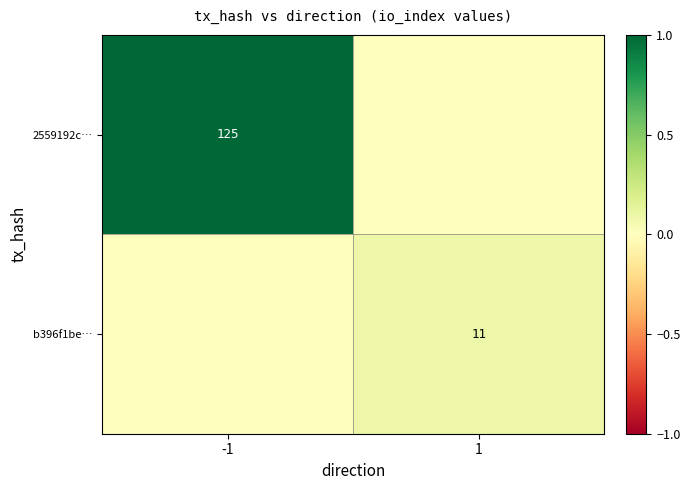

At which category is the sum across all series the highest?

-1